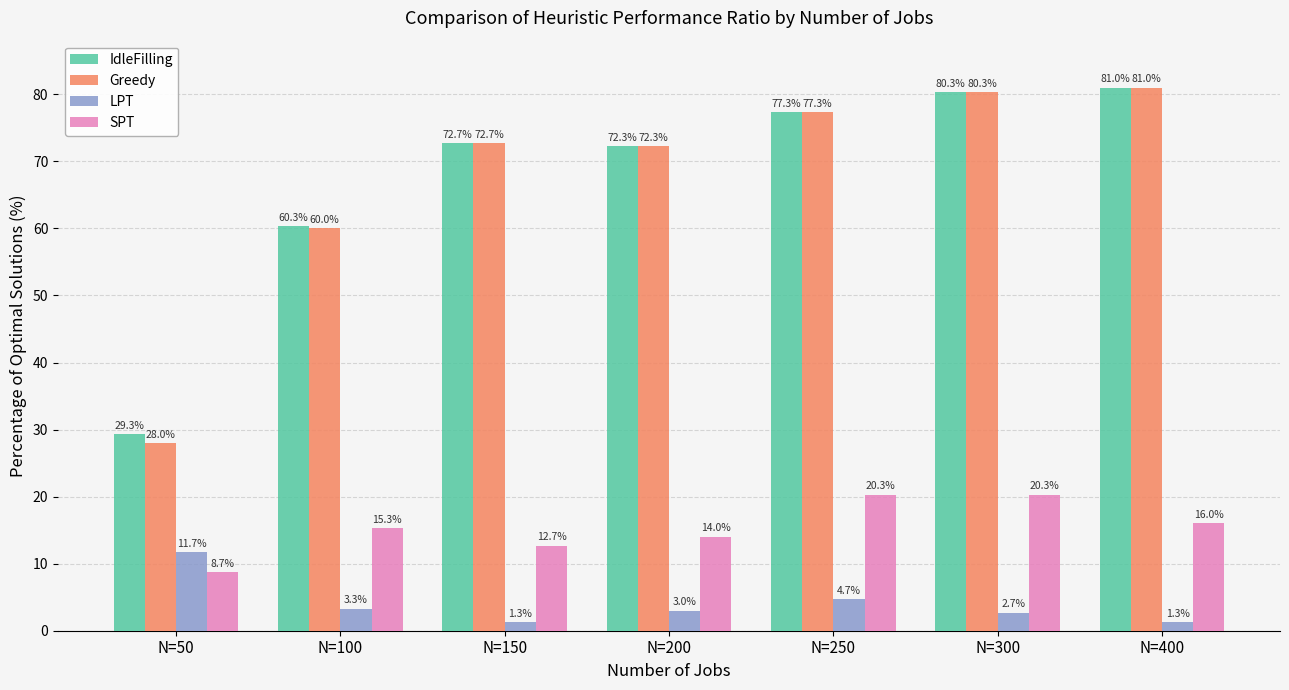

How many bars are there in total?

28